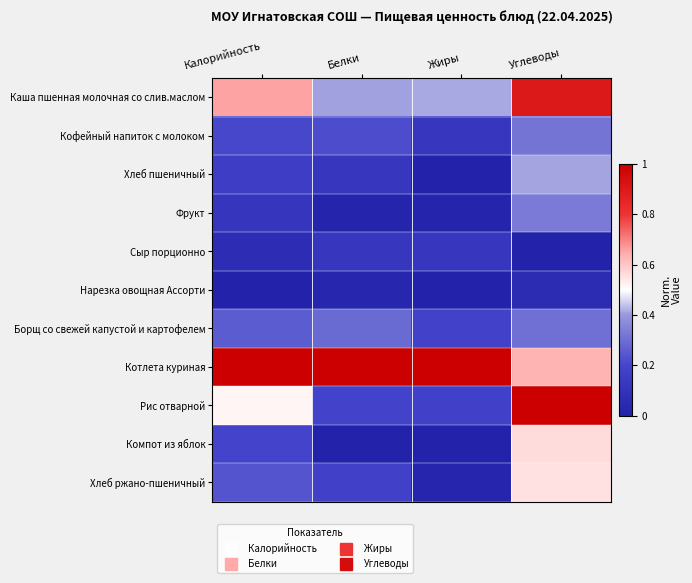

Reading left to right, transcribe all the data shown in this chart.

Каша пшенная молочная со слив.маслом: Калорийность=0.7	Белки=0.4	Жиры=0.4	Углеводы=0.9
Кофейный напиток с молоком: Калорийность=0.2	Белки=0.2	Жиры=0.1	Углеводы=0.3
Хлеб пшеничный: Калорийность=0.2	Белки=0.1	Жиры=0.0	Углеводы=0.4
Фрукт: Калорийность=0.1	Белки=0.0	Жиры=0.0	Углеводы=0.3
Сыр порционно: Калорийность=0.1	Белки=0.1	Жиры=0.1	Углеводы=0.0
Нарезка овощная Ассорти: Калорийность=0.0	Белки=0.0	Жиры=0.0	Углеводы=0.1
Борщ со свежей капустой и картофелем: Калорийность=0.3	Белки=0.3	Жиры=0.2	Углеводы=0.3
Котлета куриная: Калорийность=1.0	Белки=1.0	Жиры=1.0	Углеводы=0.6
Рис отварной: Калорийность=0.5	Белки=0.2	Жиры=0.2	Углеводы=1.0
Компот из яблок: Калорийность=0.2	Белки=0.0	Жиры=0.0	Углеводы=0.6
Хлеб ржано-пшеничный: Калорийность=0.2	Белки=0.2	Жиры=0.0	Углеводы=0.6